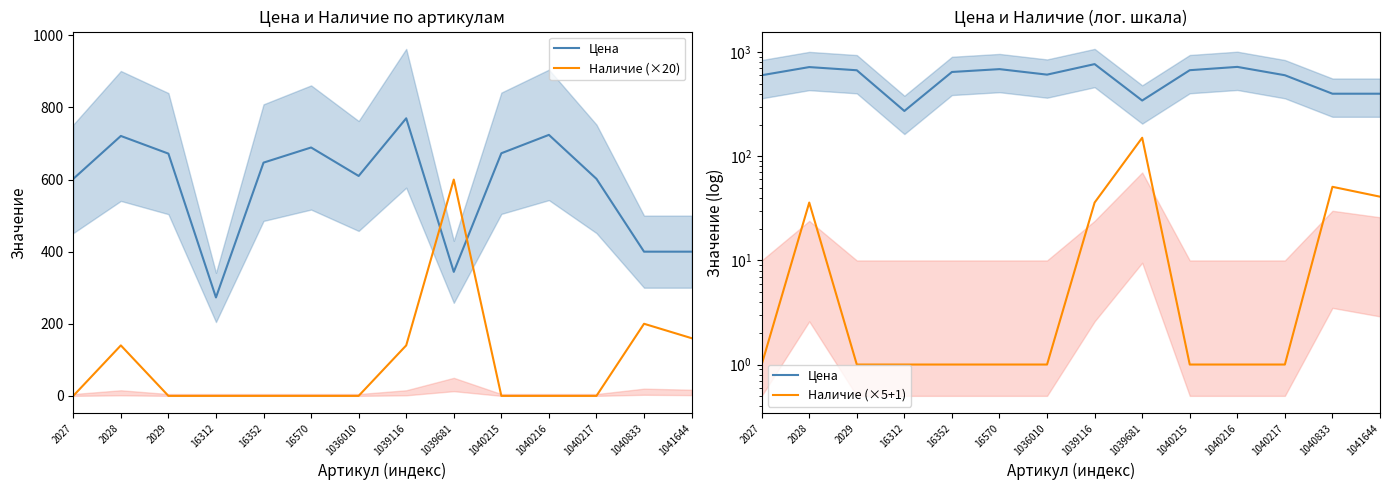

The Наличие (×5+1) series shows 2 at 16312. True or false?

False